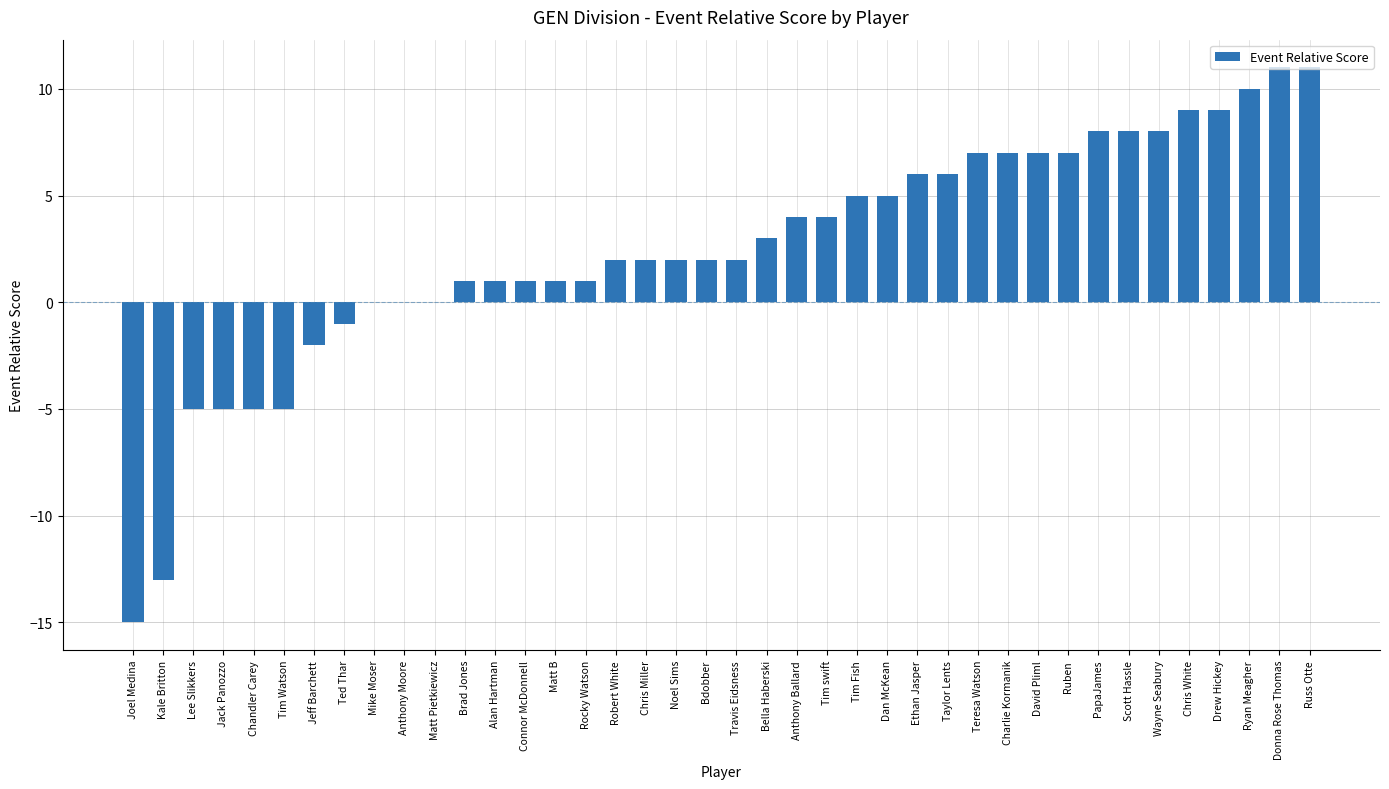

What is the approximate value at Kale Britton?

-13